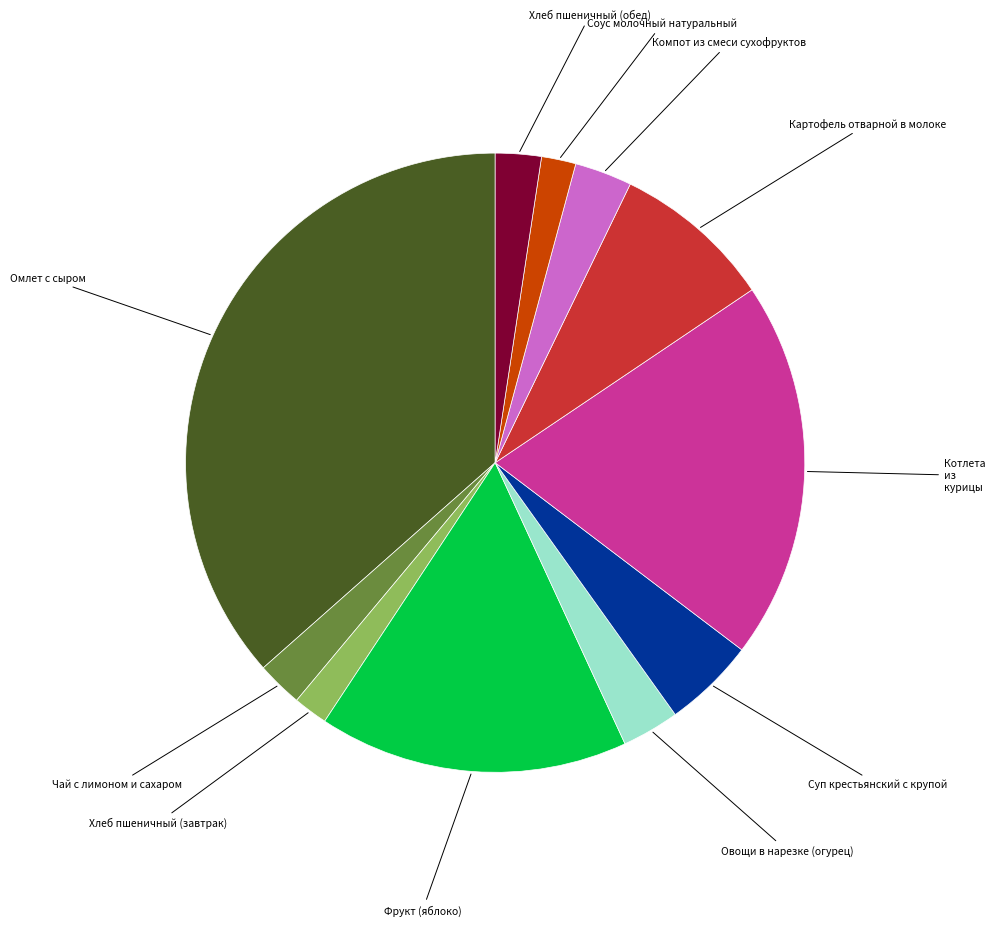

Does any single category account for the majority?

No